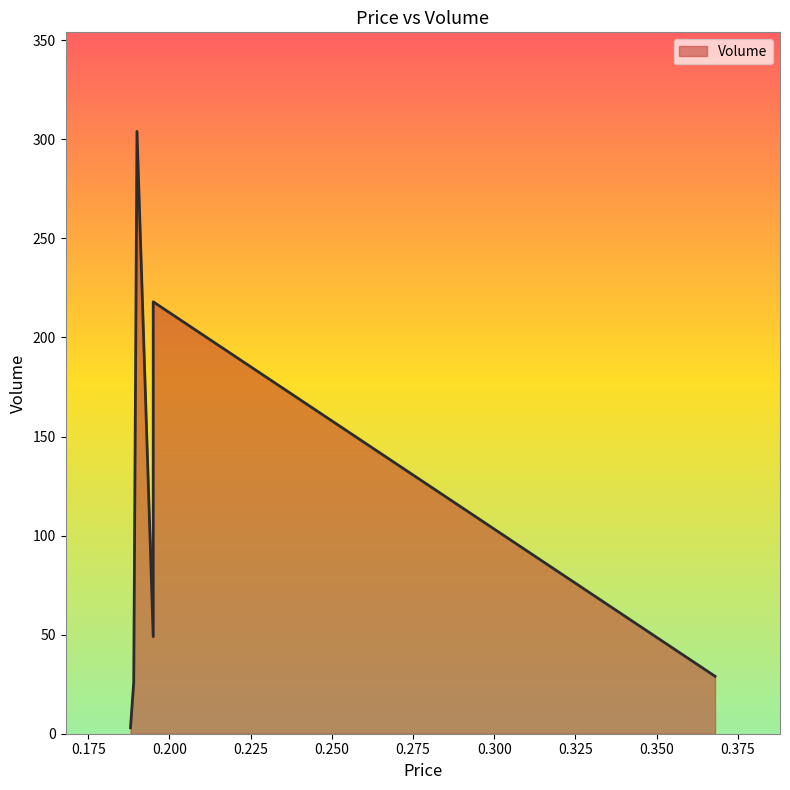

What is the change in value from 0.189 to 0.188?

-23